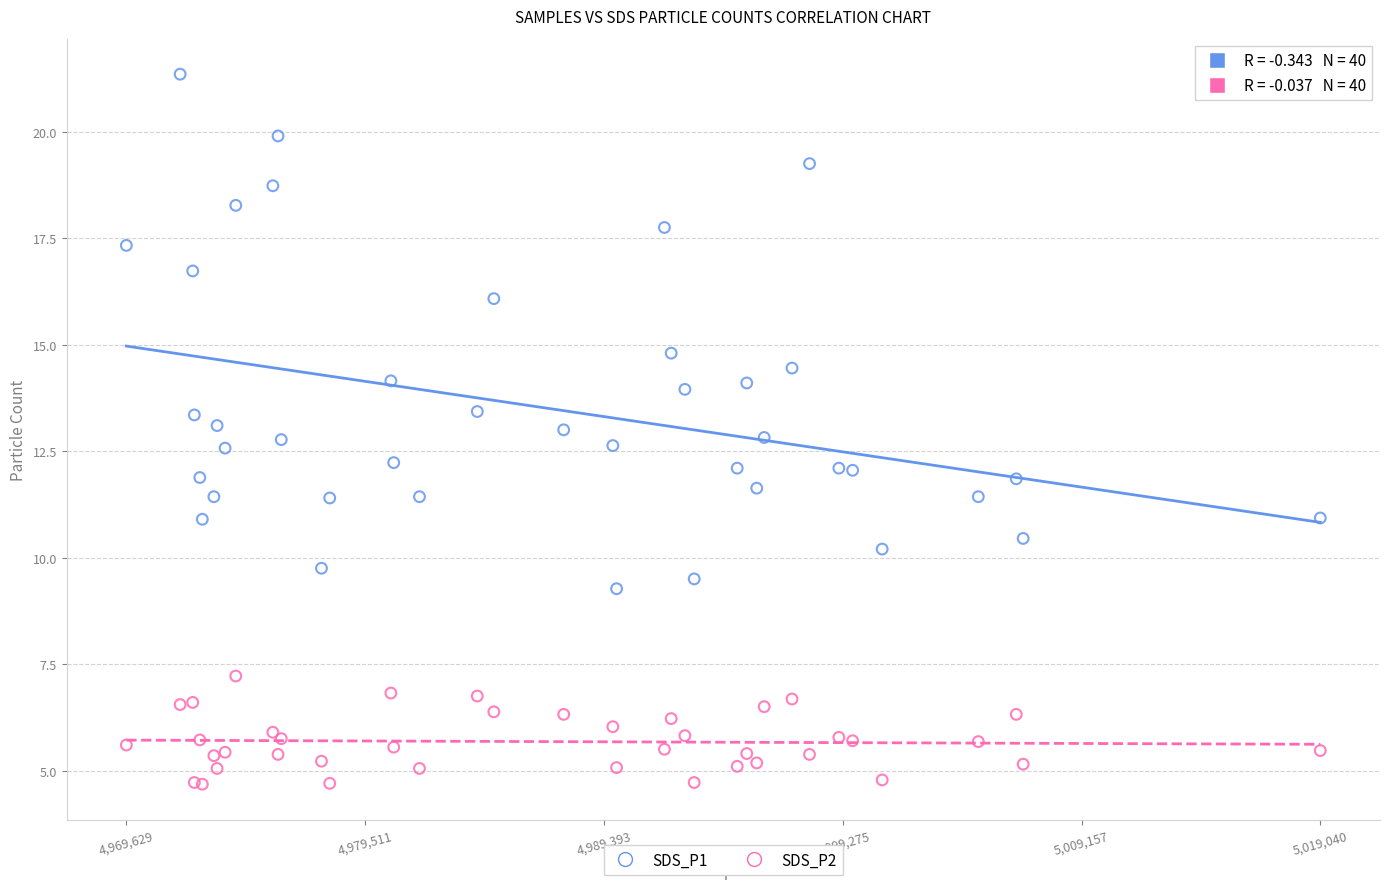

Which series has the widest spread of Y values?

SDS_P1